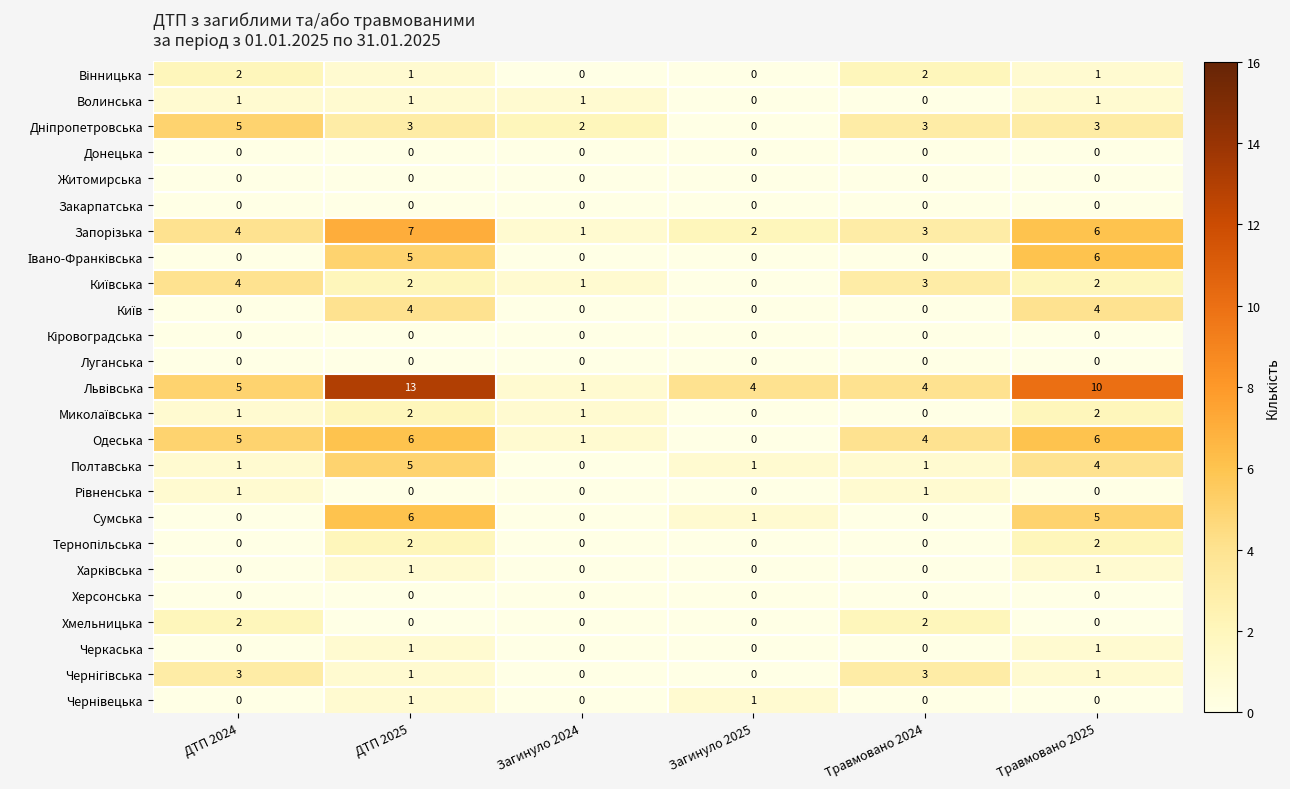

What is the total value across all series at ДТП 2024?

34